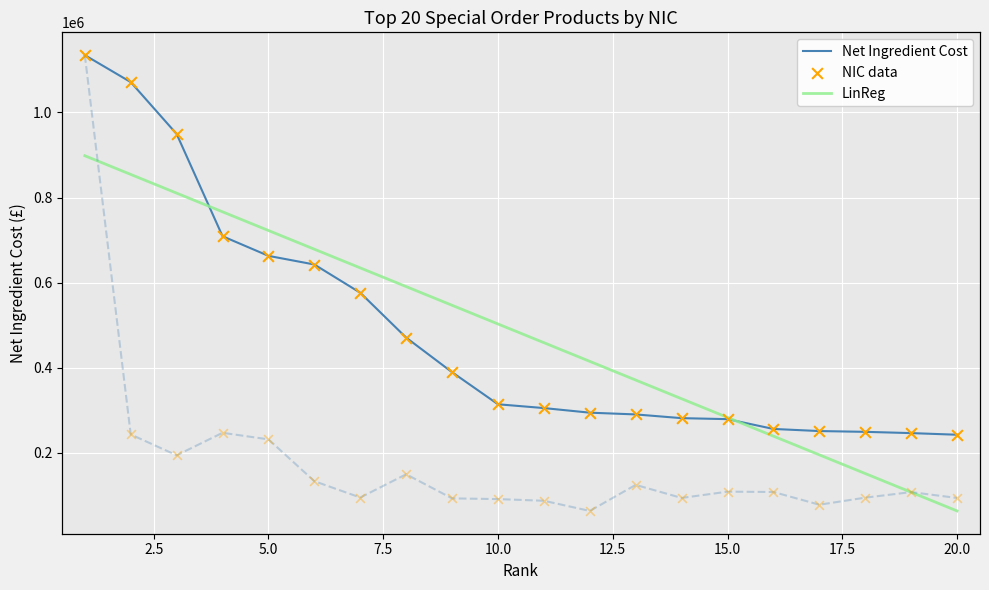

Which series contains the highest Y value?

Net Ingredient Cost